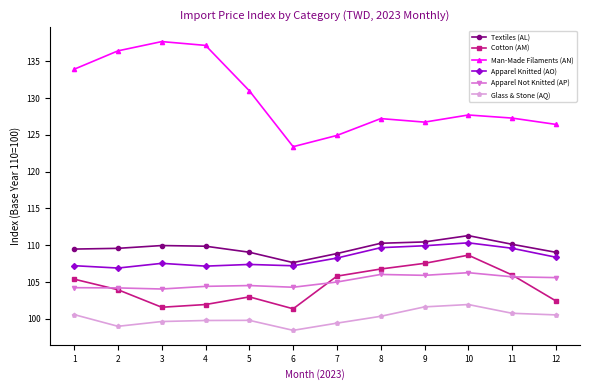

At which label does Cotton (AM) reach its peak?

10